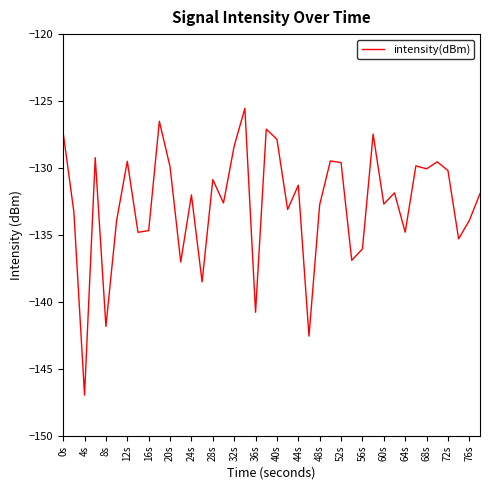

What is the difference between the maximum and minimum values?

21.4